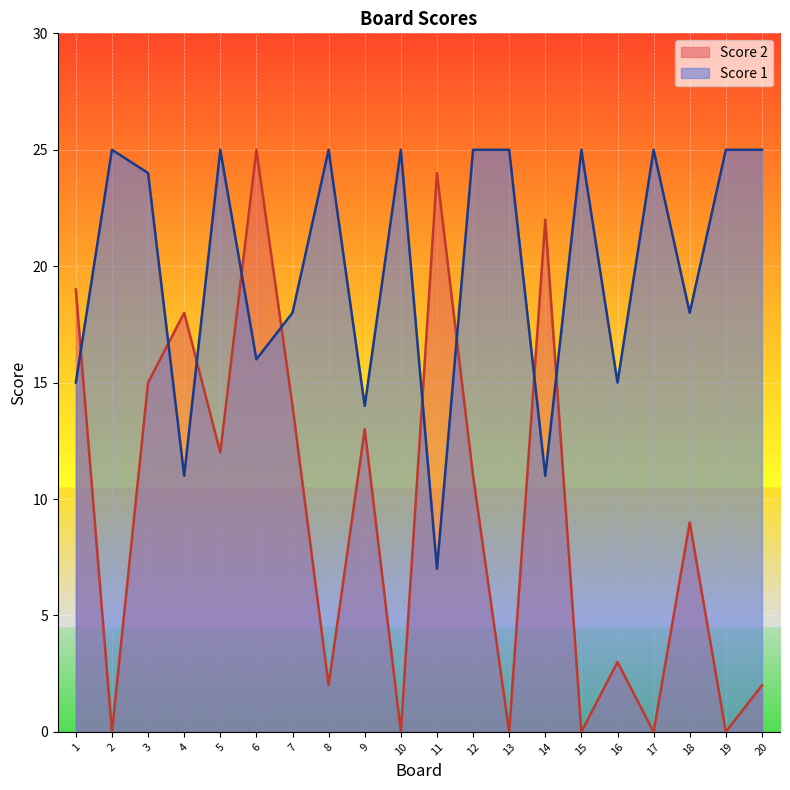

Count the number of data series in this chart.

2